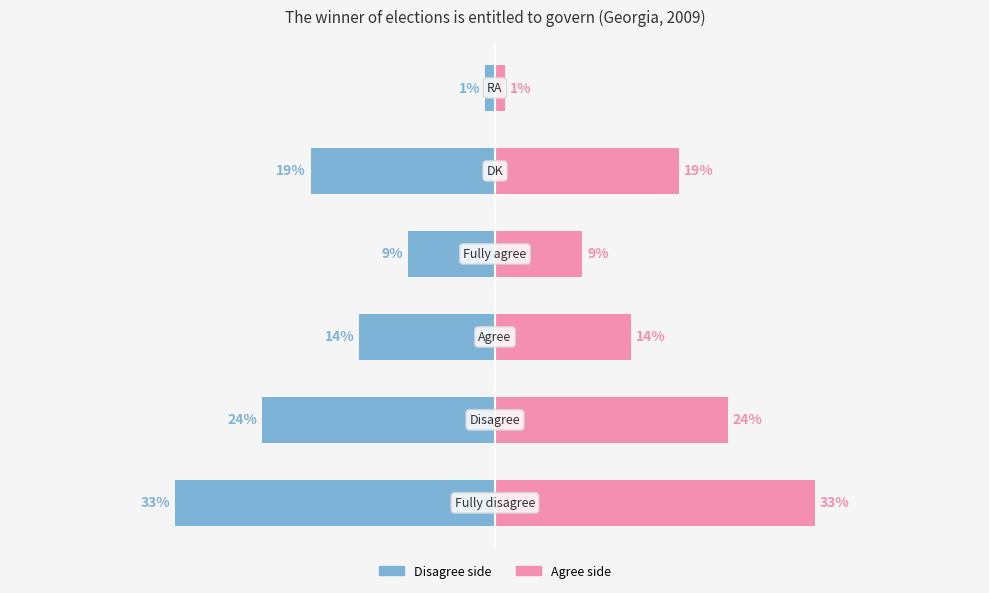

What position from the left is −20?

3